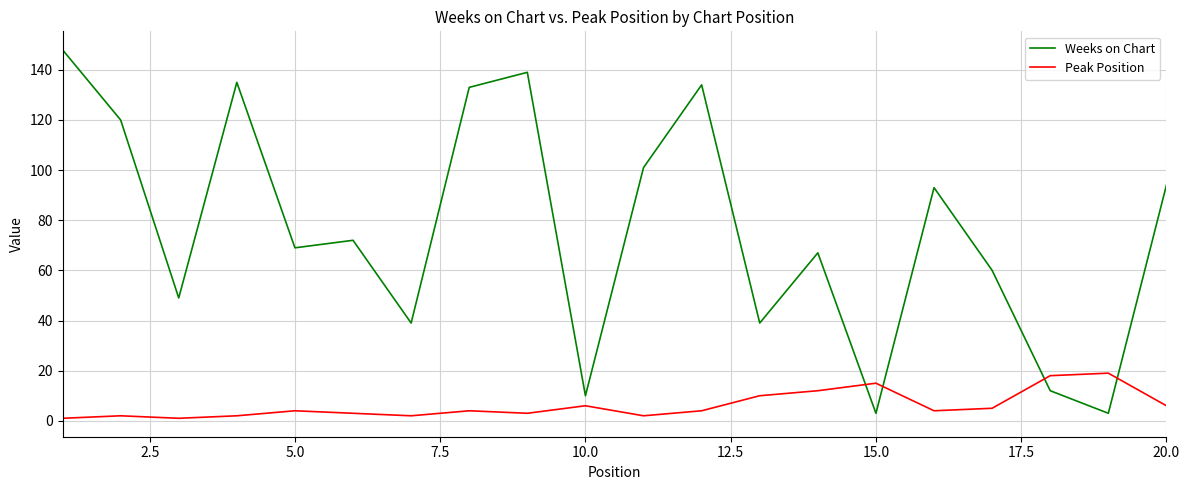

What is the greatest value displayed?

148